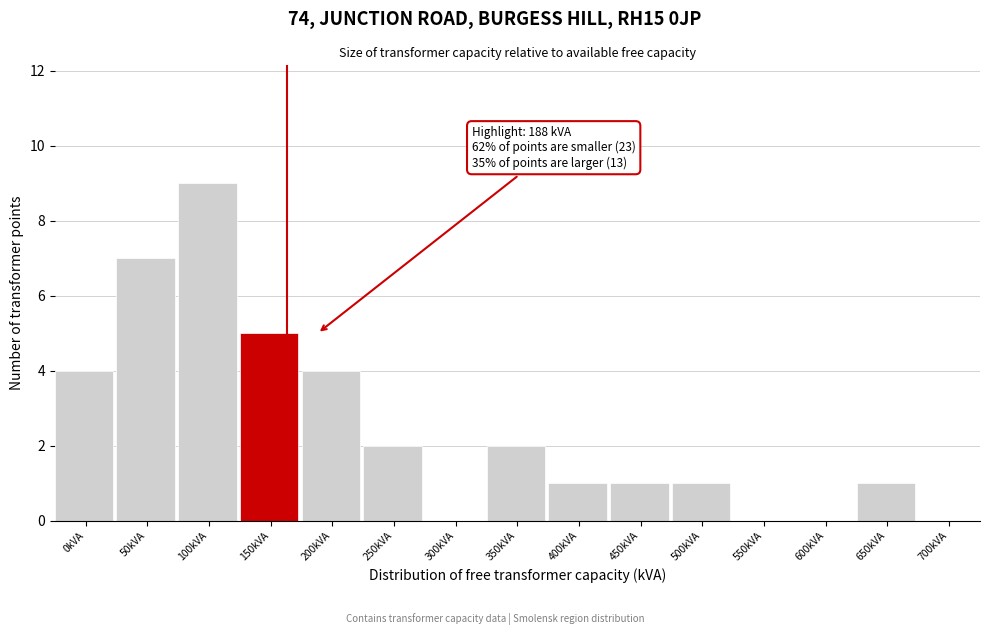

Reading right to left, transcribe all the data shown in this chart.

700kVA=0	650kVA=1	600kVA=0	550kVA=0	500kVA=1	450kVA=1	400kVA=1	350kVA=2	300kVA=0	250kVA=2	200kVA=4	150kVA=5	100kVA=9	50kVA=7	0kVA=4